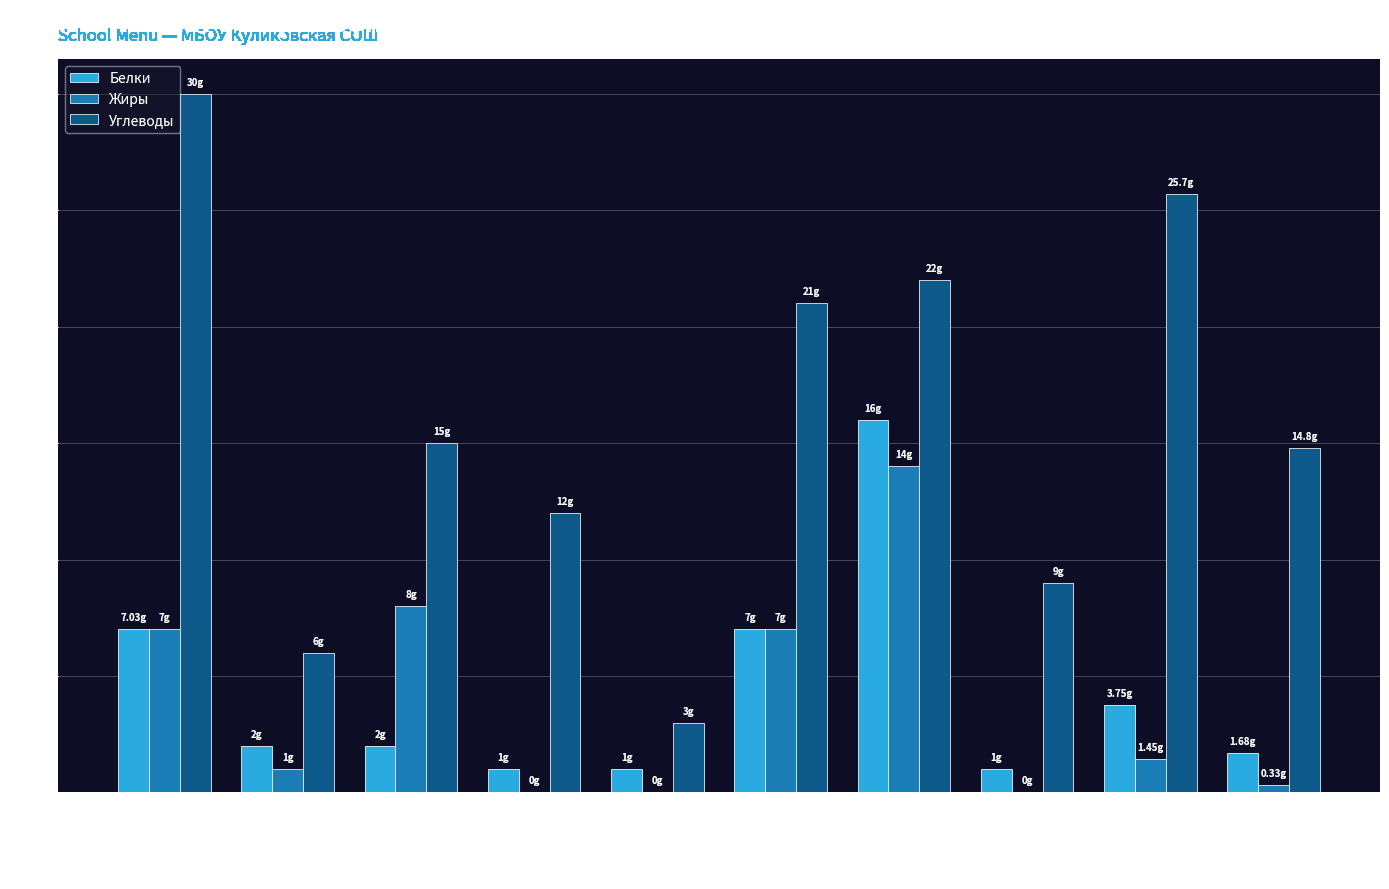

At which category is the sum across all series the highest?

Ленивые голубцы